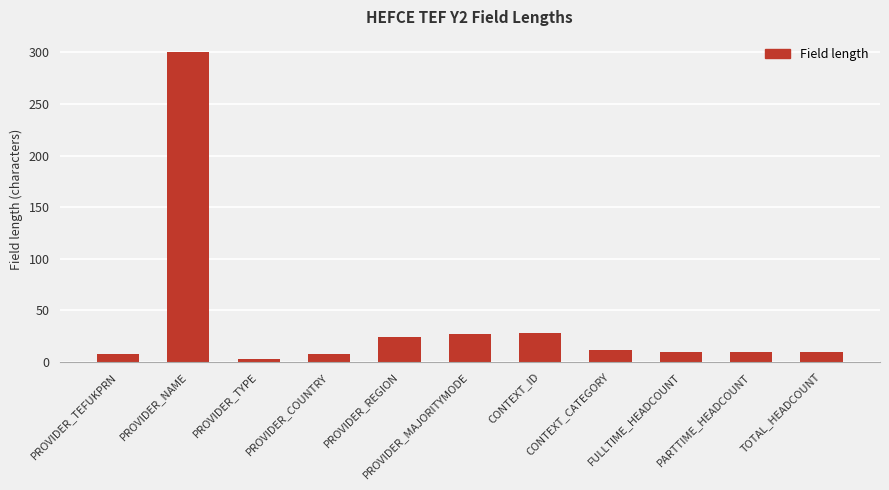

Which has a higher value, PROVIDER_TYPE or PROVIDER_TEFUKPRN?

PROVIDER_TEFUKPRN